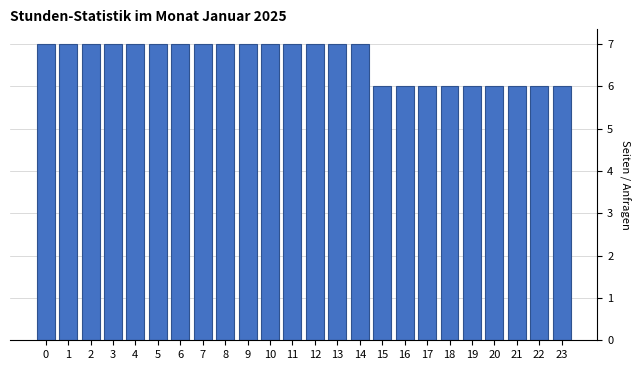

Reading left to right, what are all the values shown in this chart?

0=7	1=7	2=7	3=7	4=7	5=7	6=7	7=7	8=7	9=7	10=7	11=7	12=7	13=7	14=7	15=6	16=6	17=6	18=6	19=6	20=6	21=6	22=6	23=6